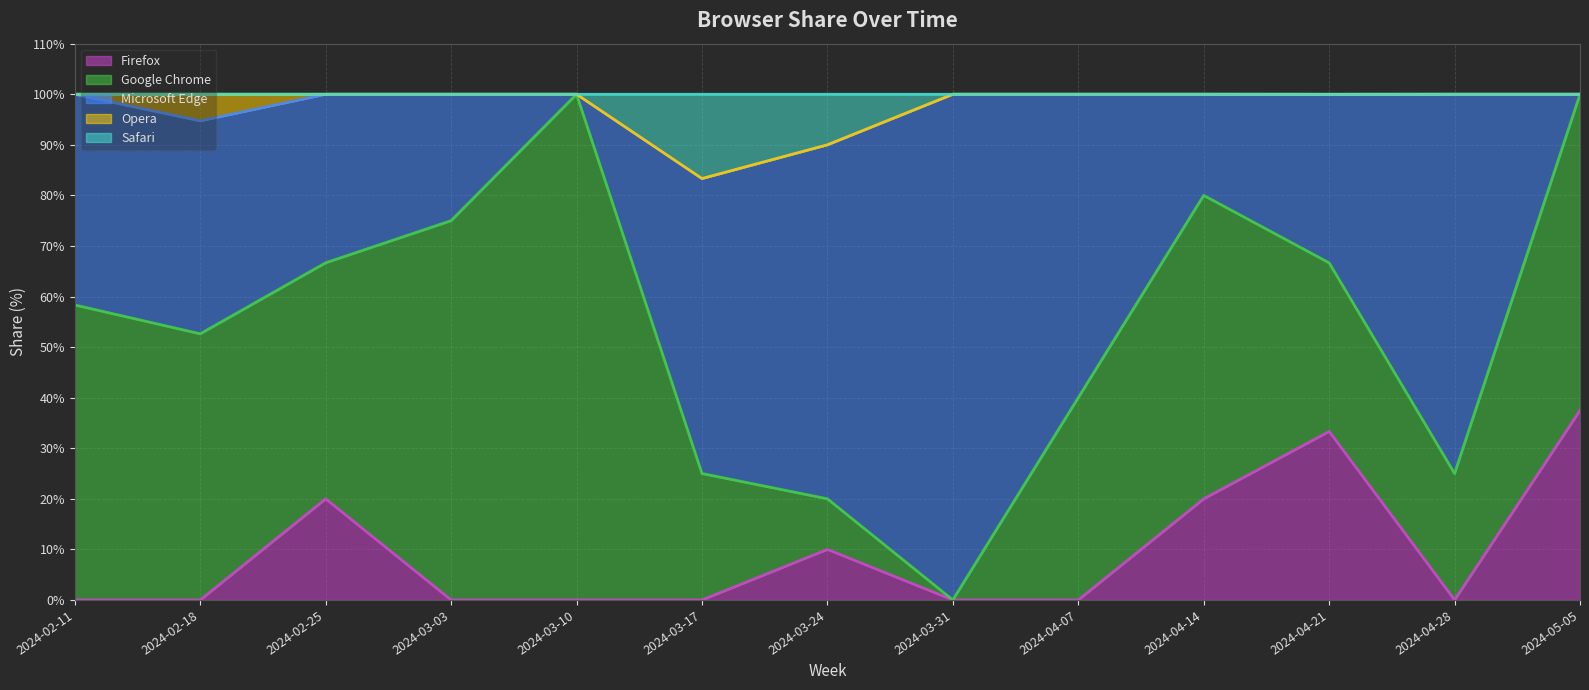

True or false: Safari and Firefox intersect in this chart.

False